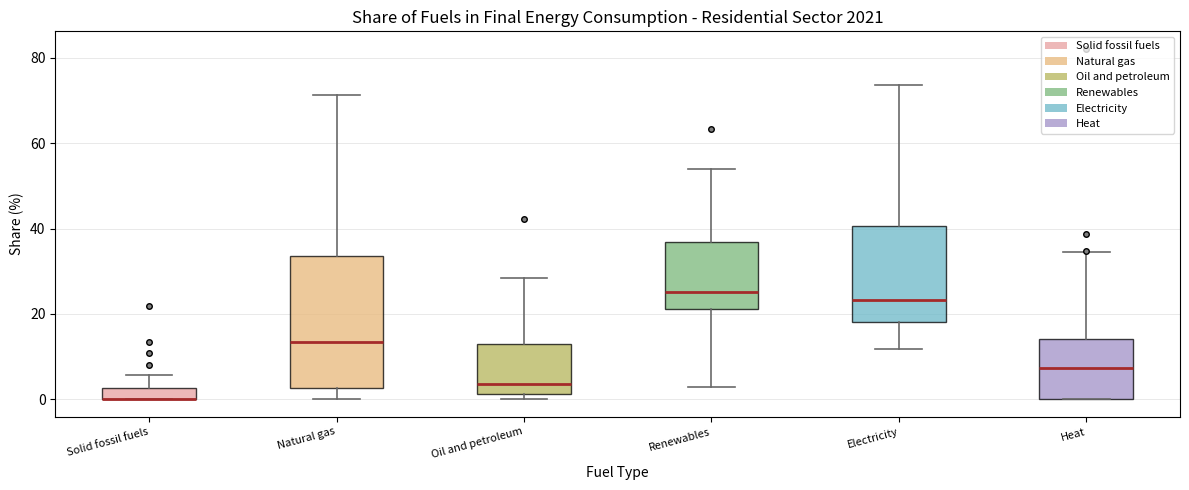

Where is the lower edge of the box for Solid fossil fuels on the y-axis? The values are not printed on the chart, so give them approximately, as read against the axis.

0